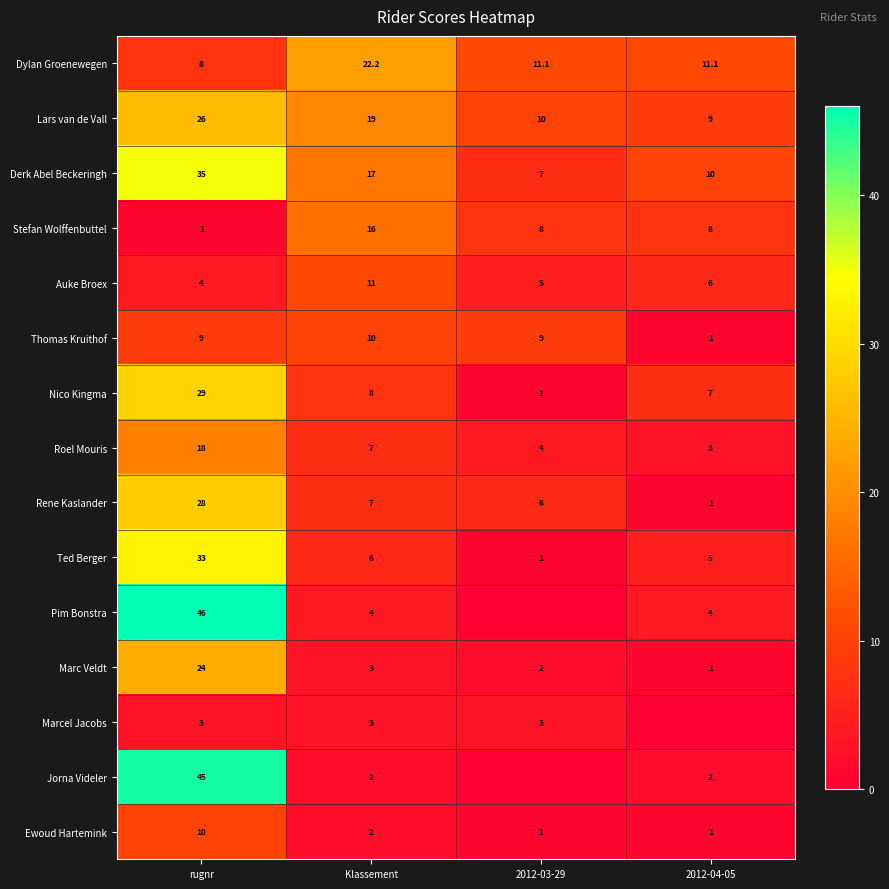

What is the difference between the Auke Broex values at 2012-03-29 and rugnr?

1.0